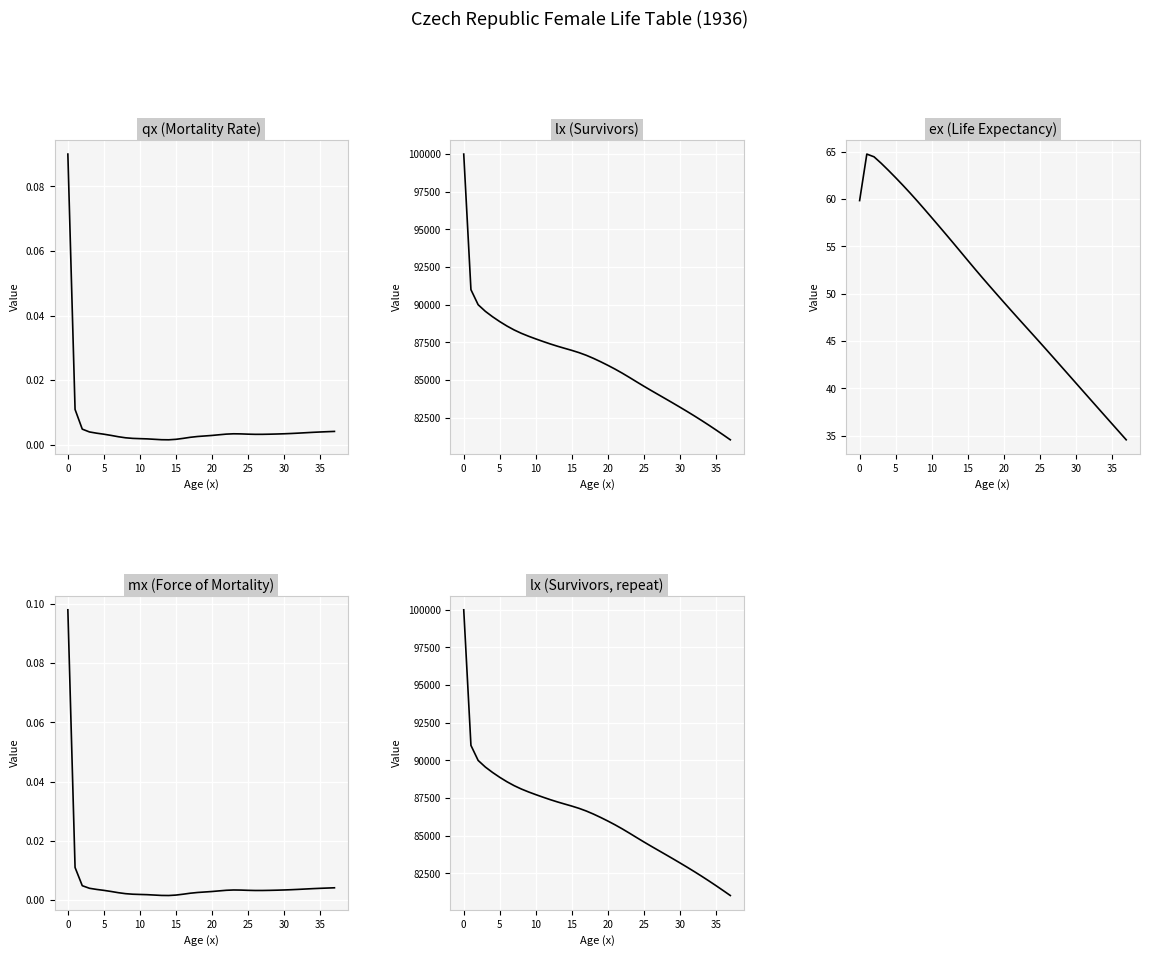

True or false: mx has a value of 0.0 at 36.

True